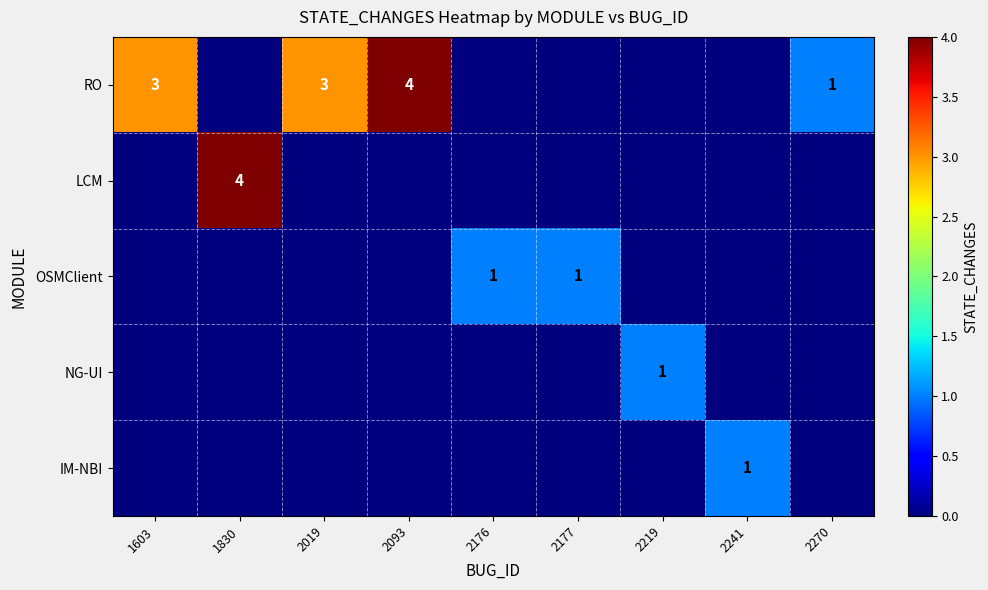

At how many categories does at least one series exceed 0?

9